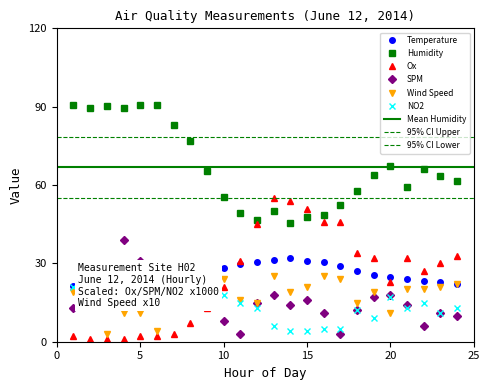

At which label does Wind Speed reach its peak?

13